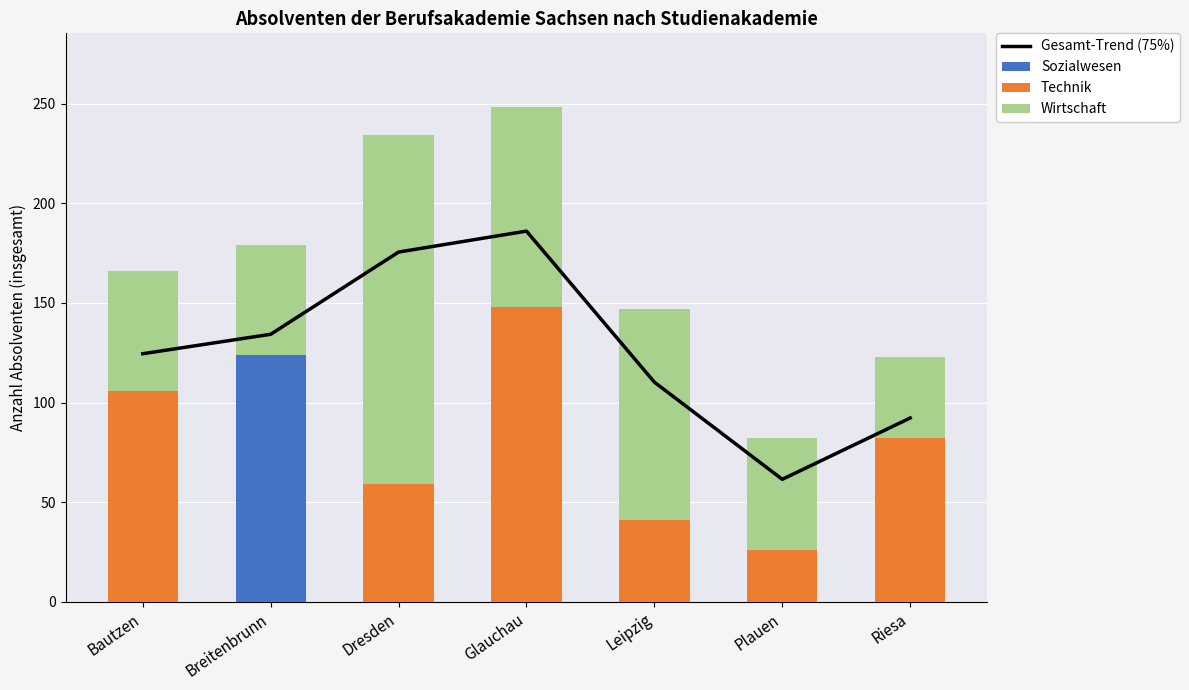

What position from the left is Plauen?

6